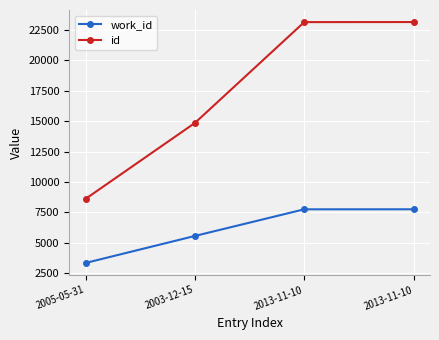

Reading left to right, what are all the values shown in this chart?

work_id: 2005-05-31=3337	2003-12-15=5559	2013-11-10=7750	2013-11-10=7752
id: 2005-05-31=8608	2003-12-15=14852	2013-11-10=23147	2013-11-10=23152